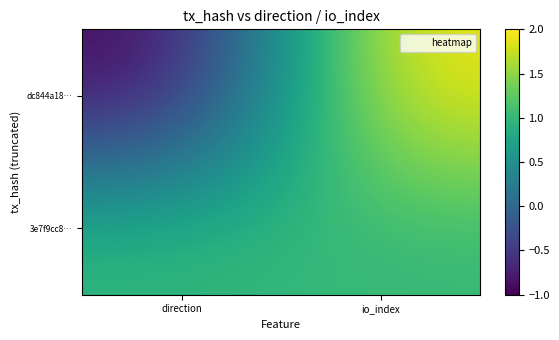

Reading left to right, extract all data points from this chart.

dc844a18…: direction=-1	io_index=2
3e7f9cc8…: direction=1	io_index=1